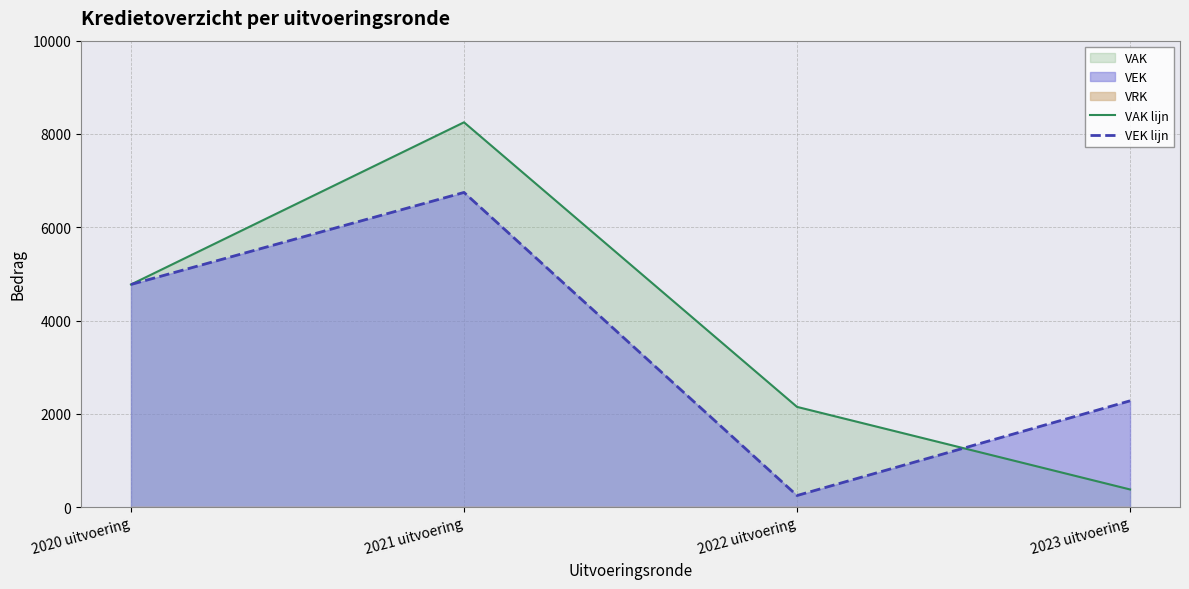

In VAK lijn, how many points are higher than both neighbors (excluding endpoints)?

1